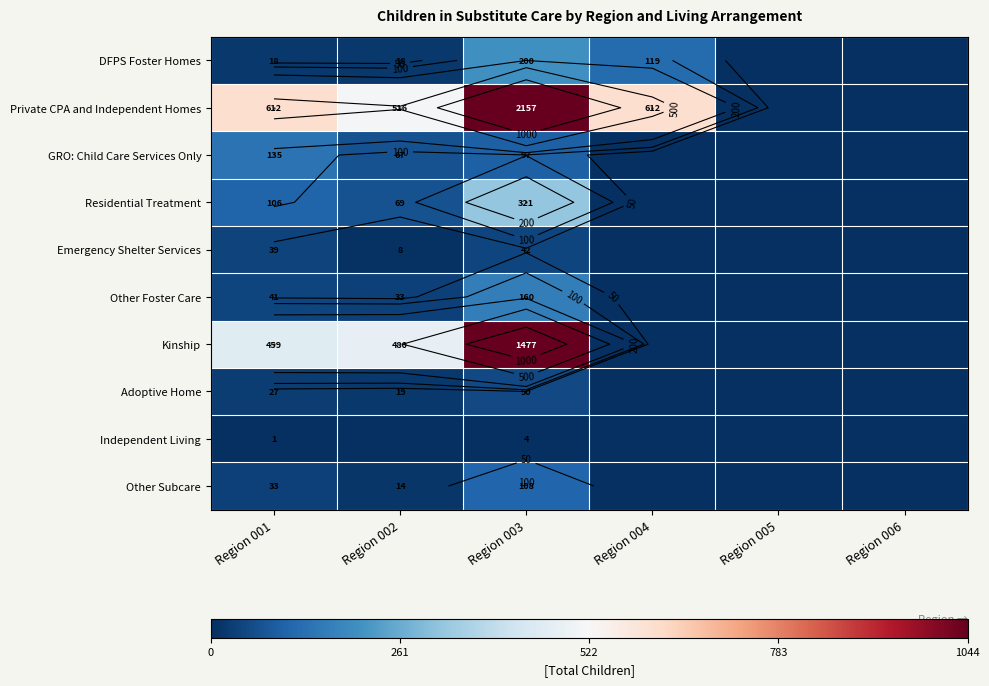

At how many categories does at least one series exceed 473?

4